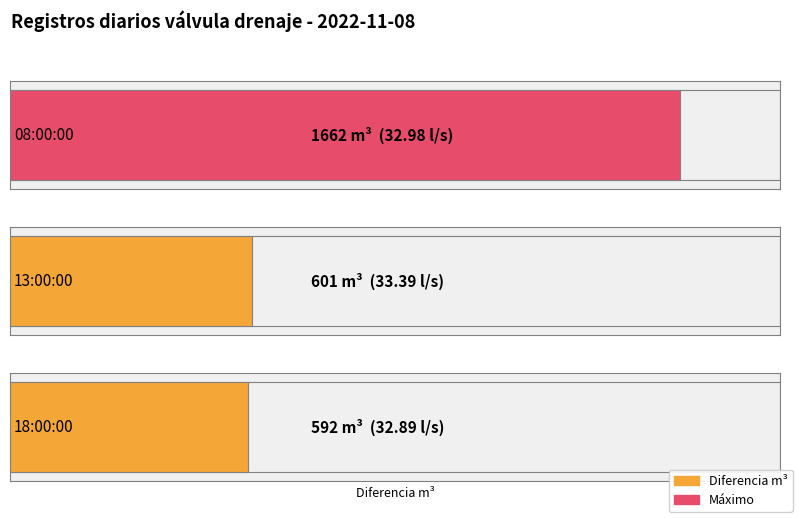

What is the value of the 1st bar from the left?

1662